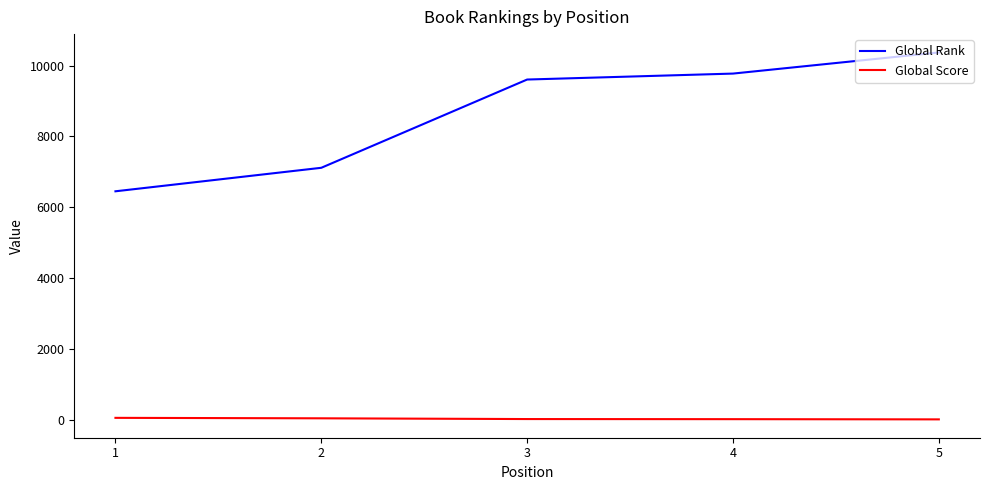

Which category has the lowest value in the Global Rank series?

1